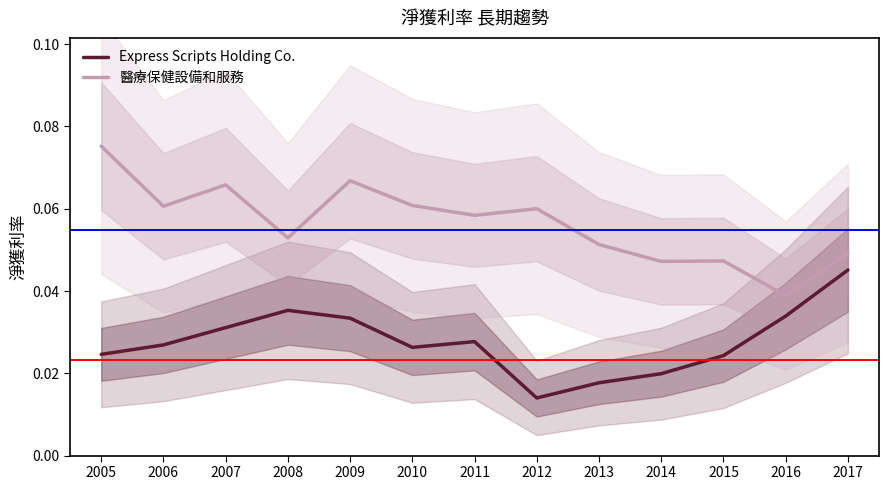

Reading right to left, extract all data points from this chart.

Express Scripts Holding Co.: 2017=0.0	2016=0.0	2015=0.0	2014=0.0	2013=0.0	2012=0.0	2011=0.0	2010=0.0	2009=0.0	2008=0.0	2007=0.0	2006=0.0	2005=0.0
醫療保健設備和服務: 2017=0.0	2016=0.0	2015=0.0	2014=0.0	2013=0.1	2012=0.1	2011=0.1	2010=0.1	2009=0.1	2008=0.1	2007=0.1	2006=0.1	2005=0.1